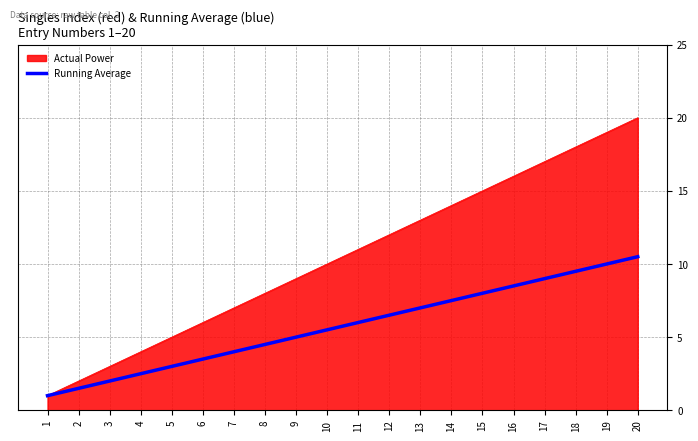

Which series has the largest range (max minus min)?

Actual Power